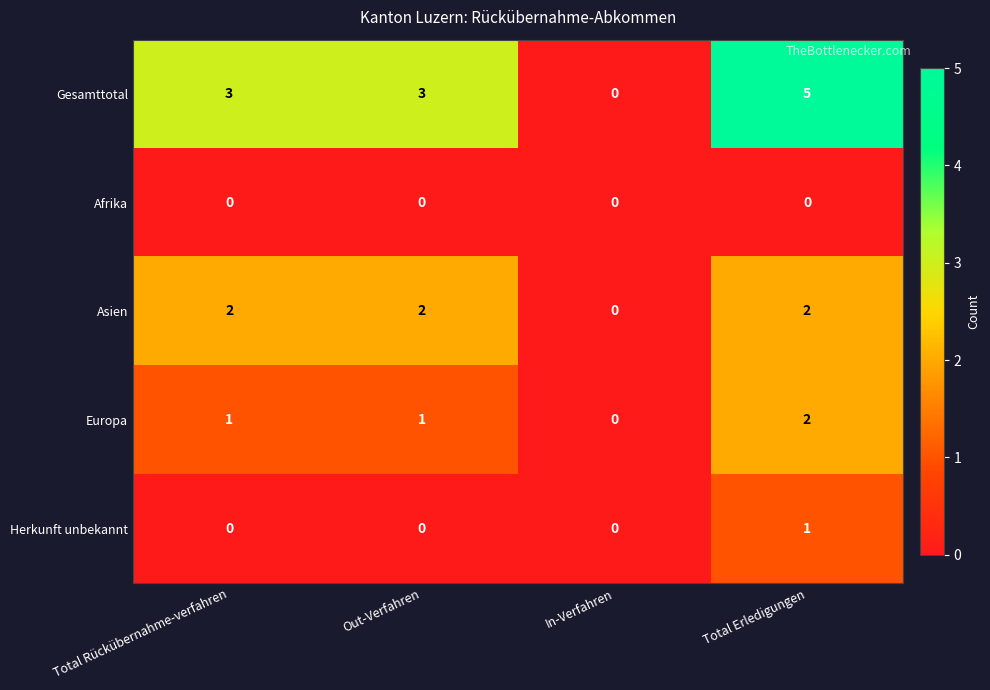

Which series has the largest range (max minus min)?

Gesamttotal